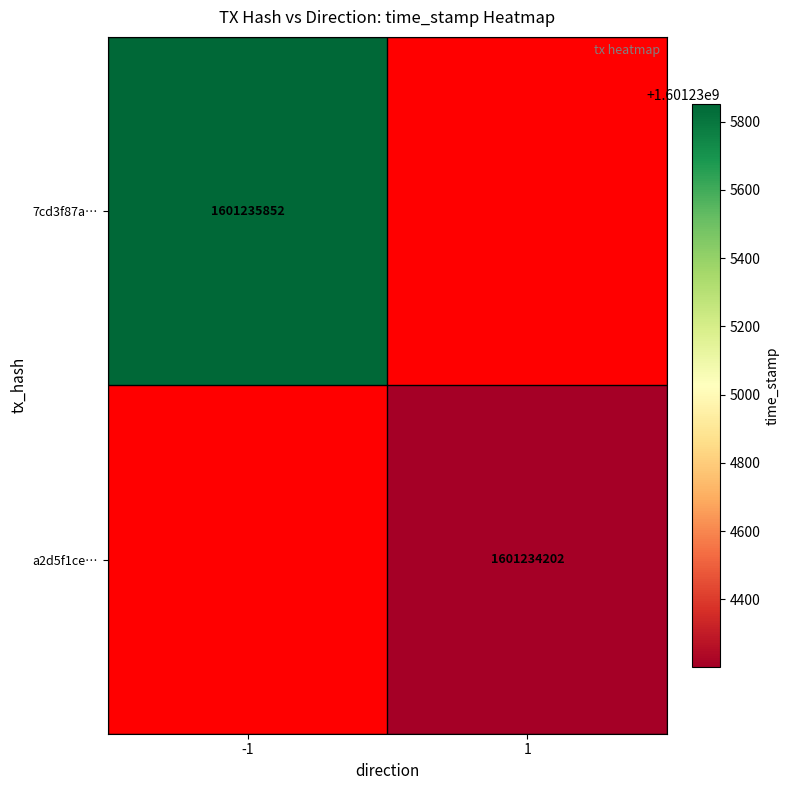

At how many categories does at least one series exceed 1601234509?

1